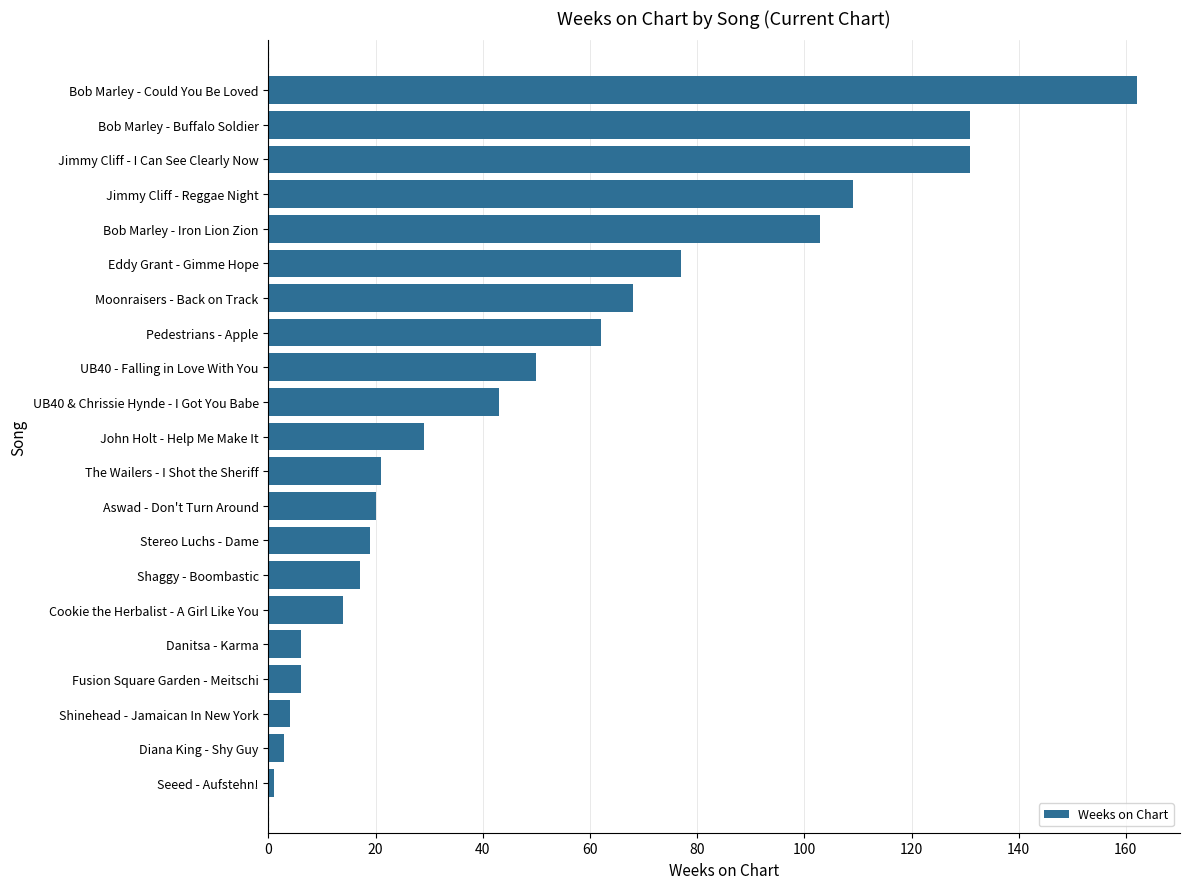

The chart shows a value of 34 at Bob Marley - Could You Be Loved. True or false?

False